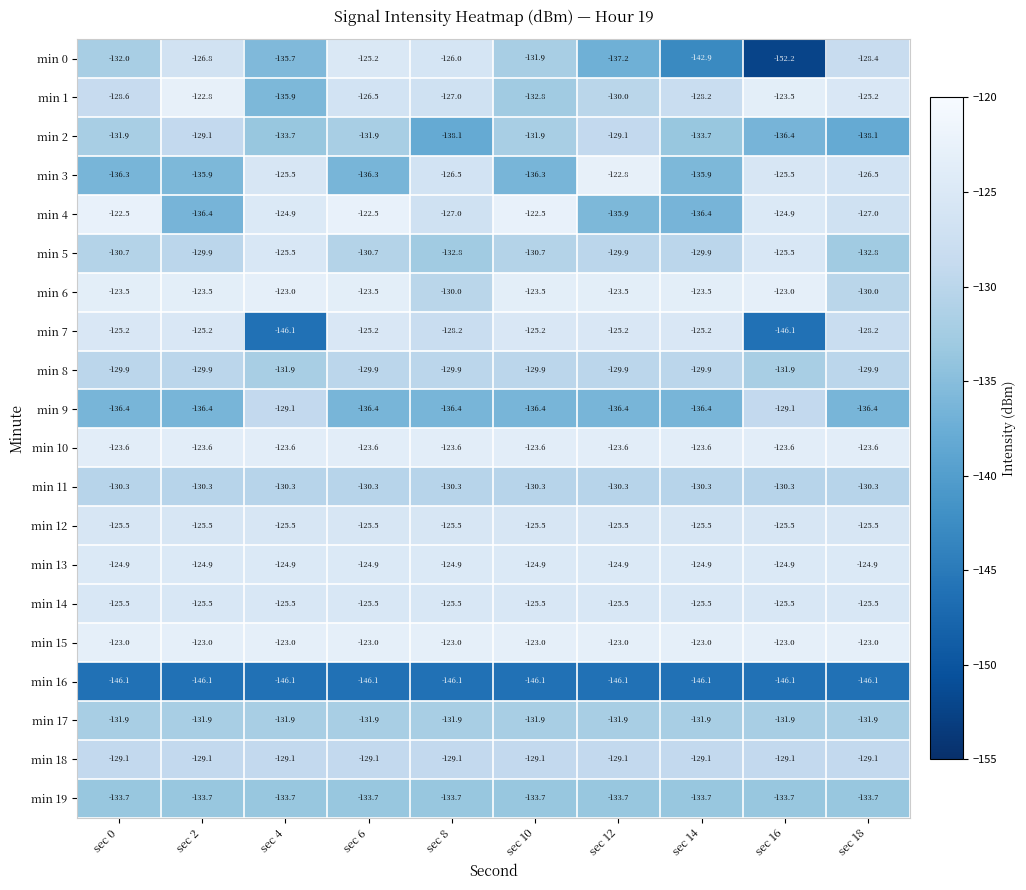

What is the average value of the min 0 series?

-133.8